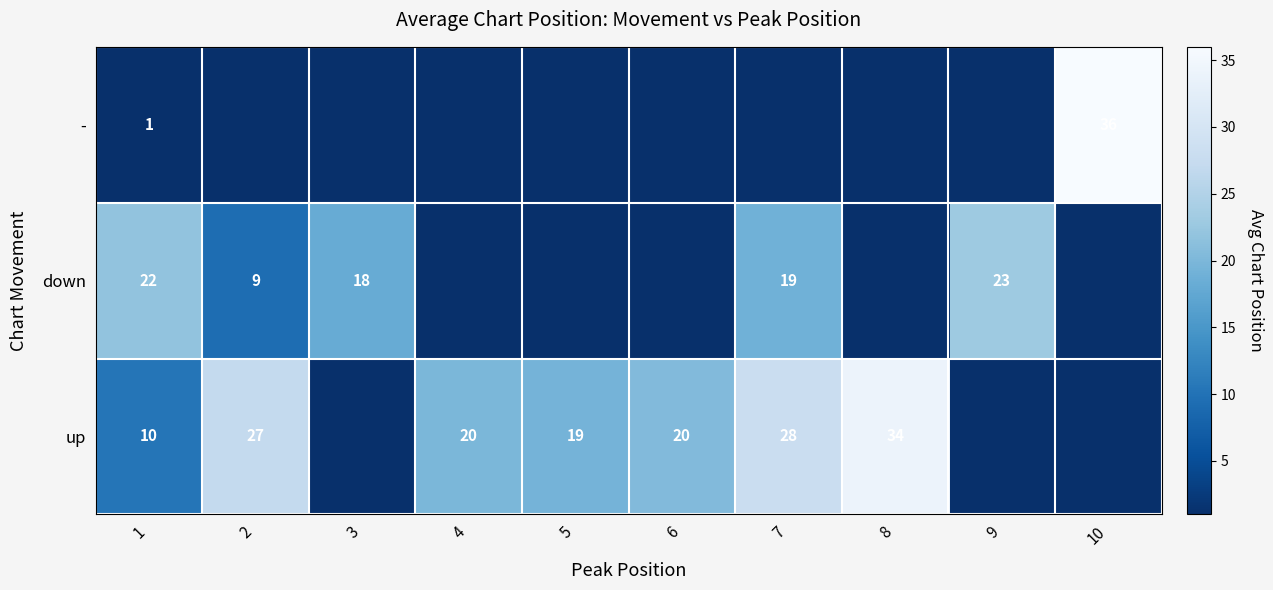

Which label corresponds to the largest value in the chart?

10